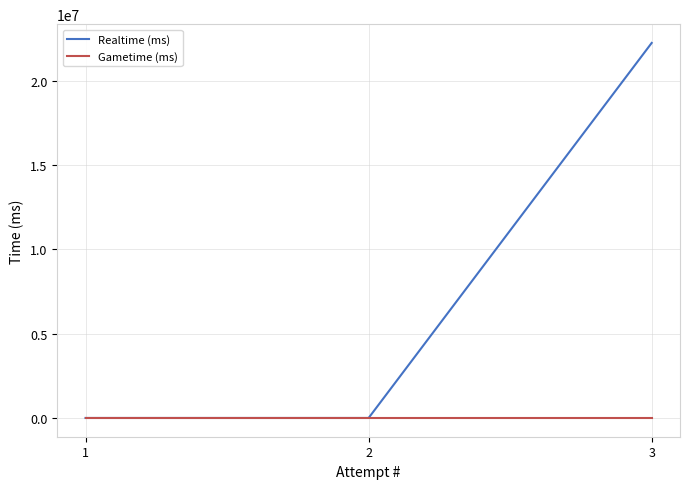

Reading left to right, what are all the values shown in this chart?

Realtime (ms): 0	0	22244261
Gametime (ms): 0	0	0